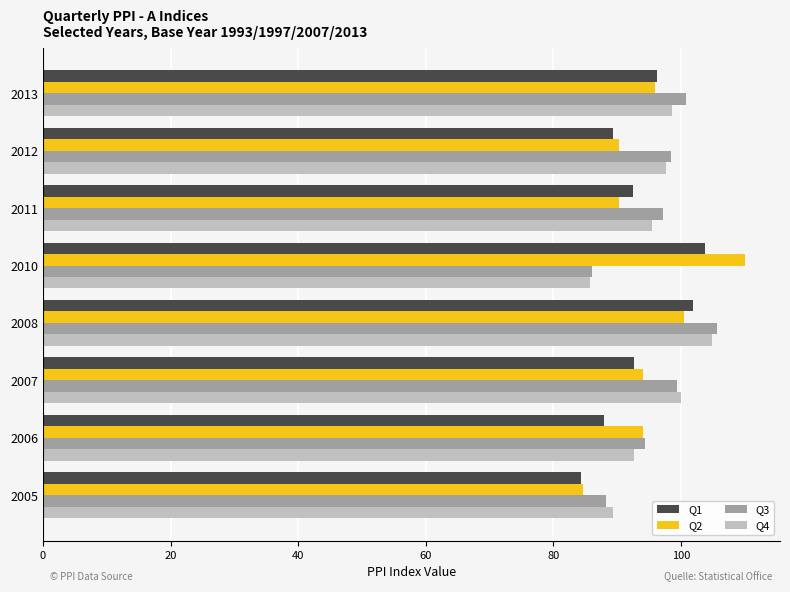

Is it true that Q3 equals 99.4 at 2007?

True